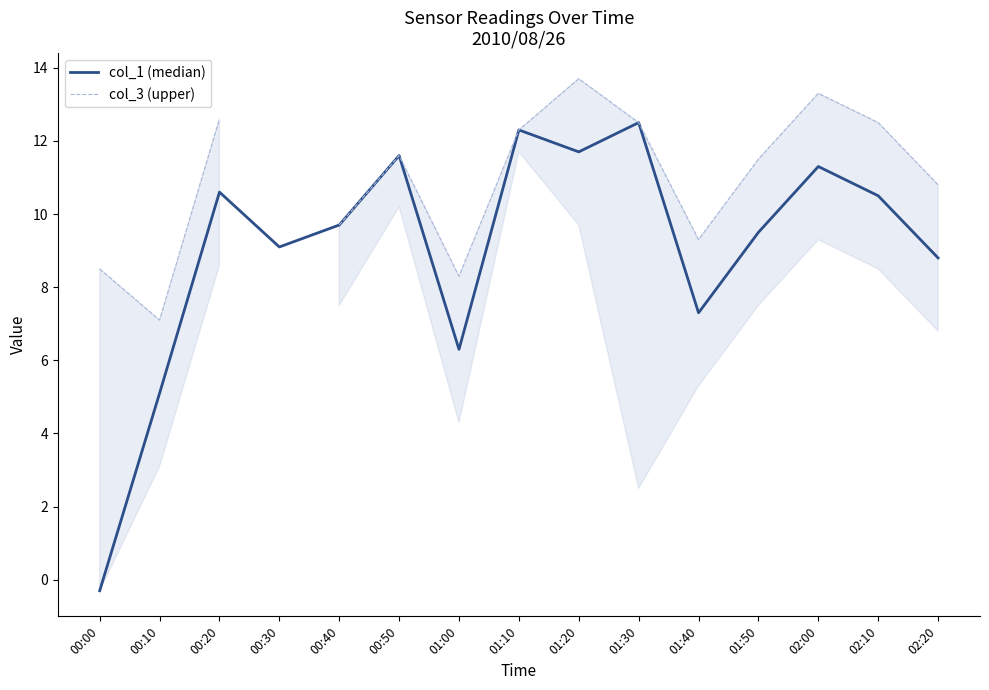

How many lines are shown in the chart?

2